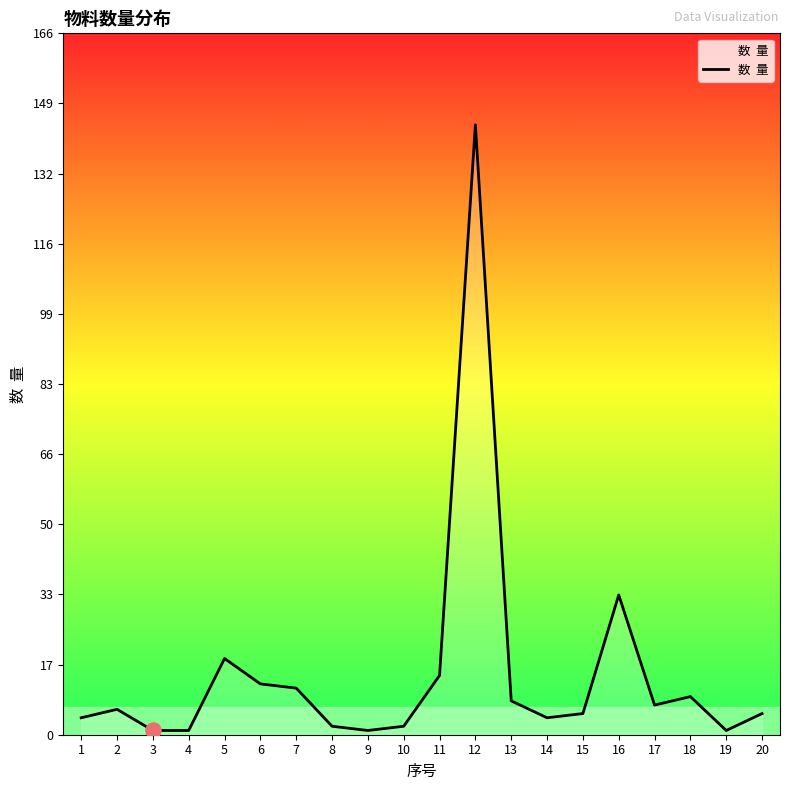

Approximately how many times larger is the value at 7 compared to 4?

11.0